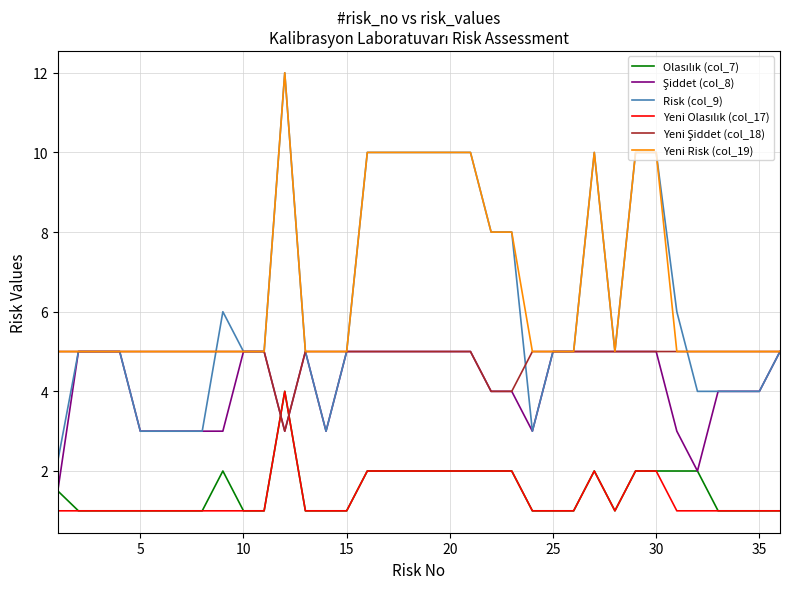

Which series has the largest range (max minus min)?

Risk (col_9)